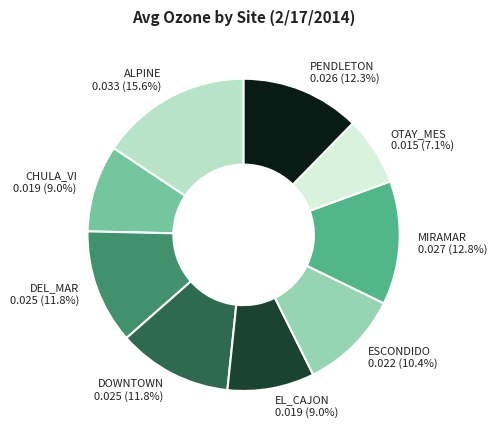

To the nearest percent, what portion does PENDLETON represent?

12%